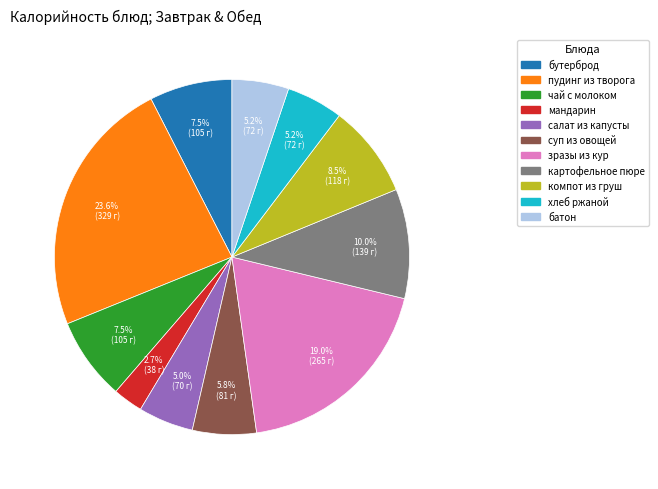

How many slices are in this pie chart?

11